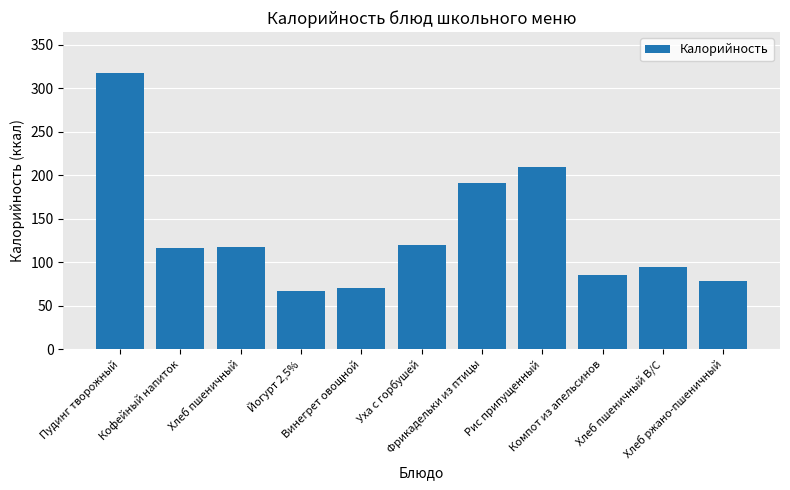

What is the minimum value shown in the chart?

67.0